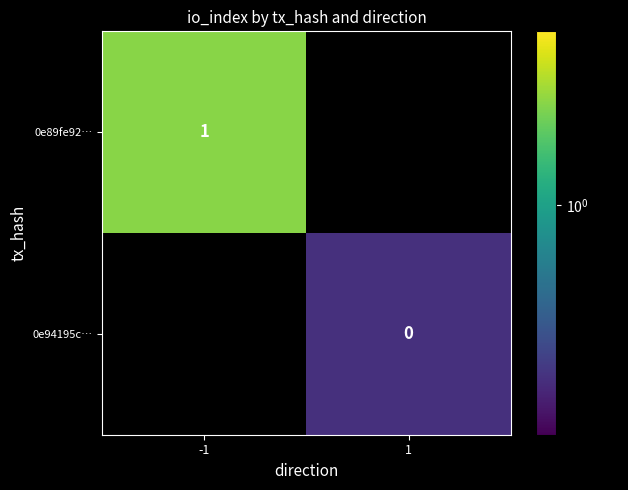

True or false: 0e89fe92… has a value of 1.4 at -1.

False